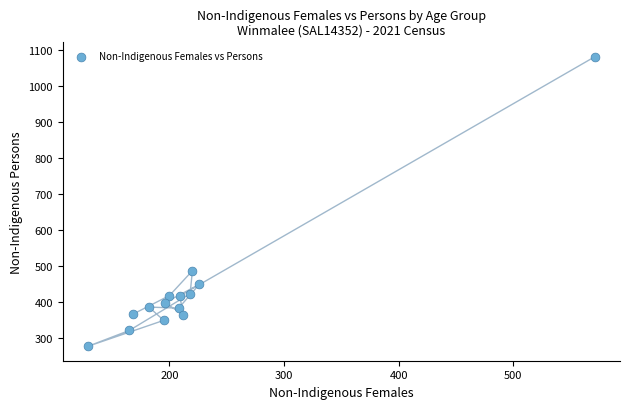

What is the range of Y values (max minus min)?

805